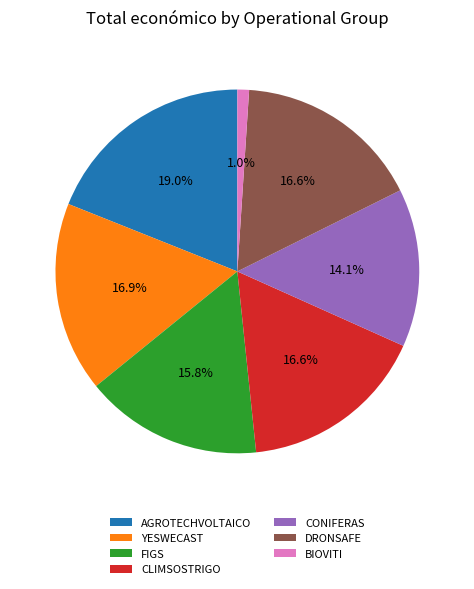

Which slice is the smallest?

BIOVITI